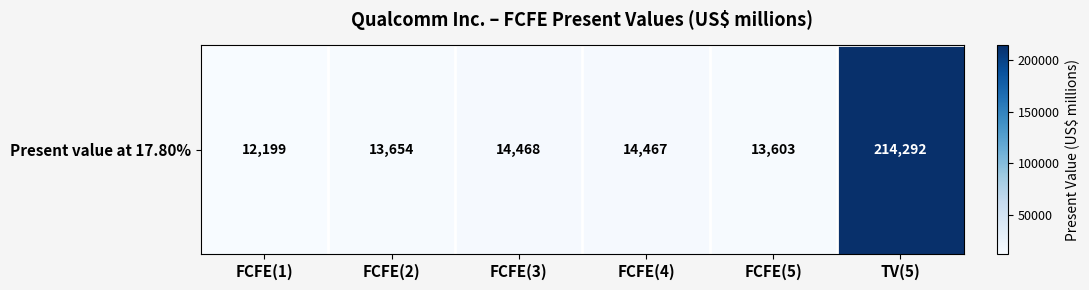

The chart shows a value of 8964 at FCFE(4). True or false?

False